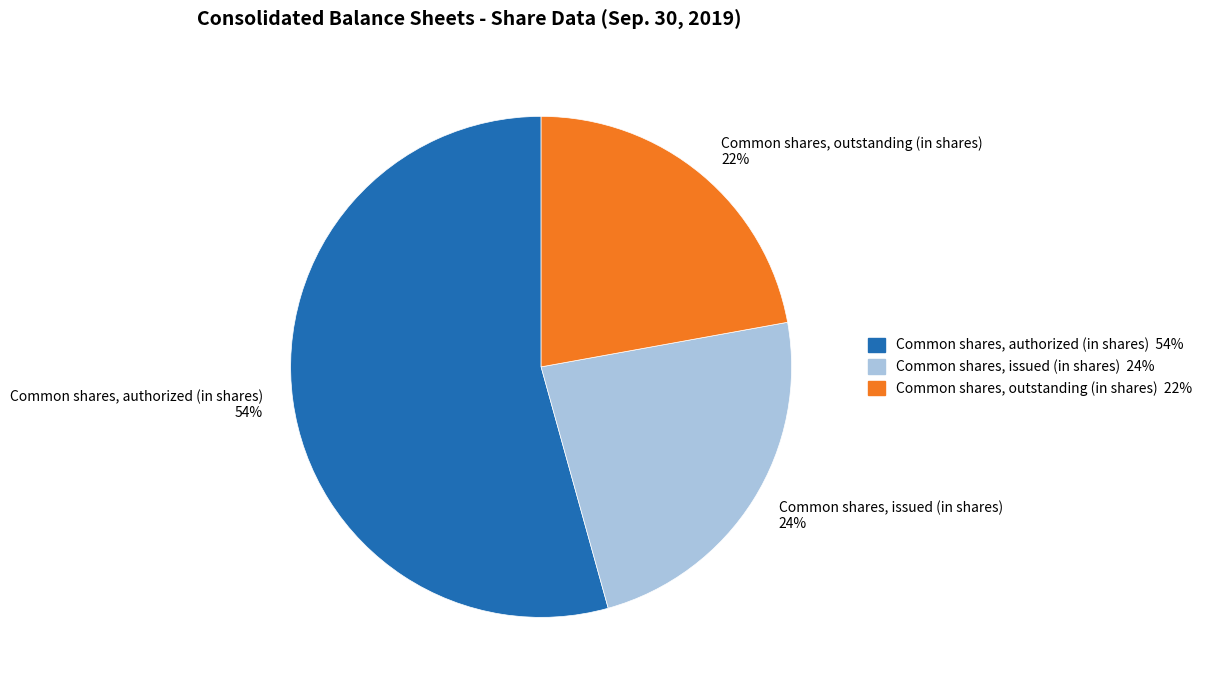

How many slices are in this pie chart?

3